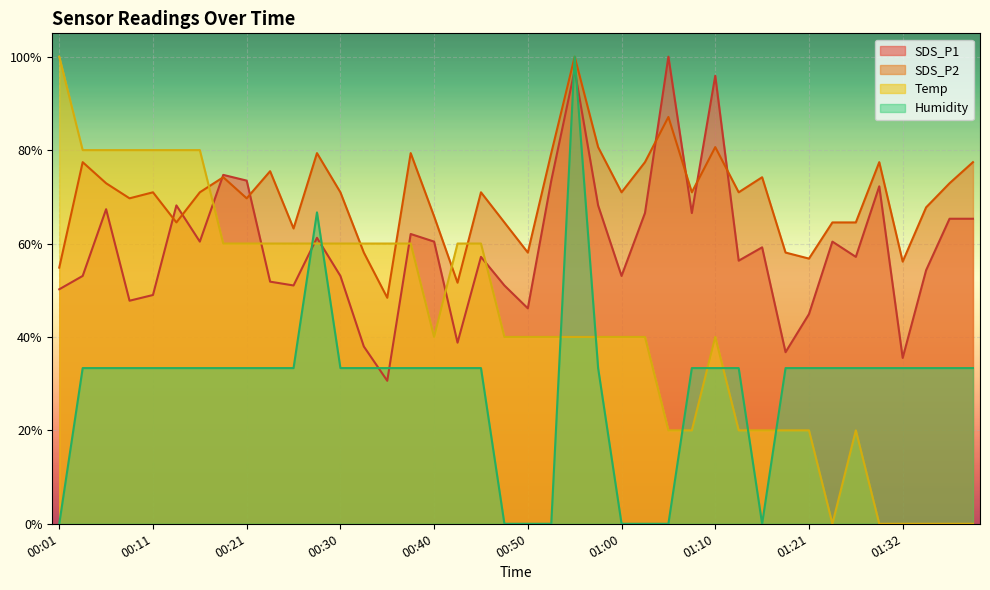

What is the difference between the highest and lowest values at 00:42?

0.3